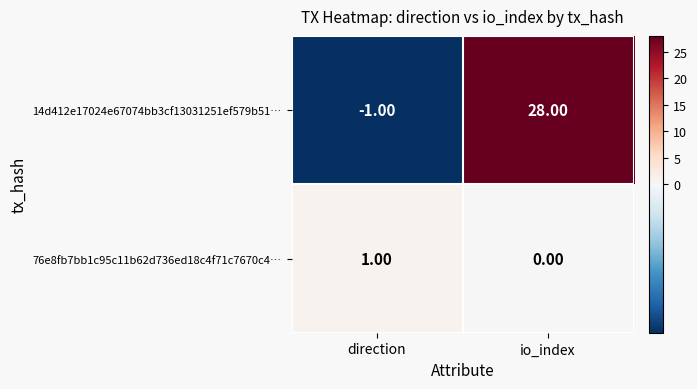

What is the difference between the maximum and minimum values in the 14d412e17024e67074bb3cf13031251ef579b51… series?

29